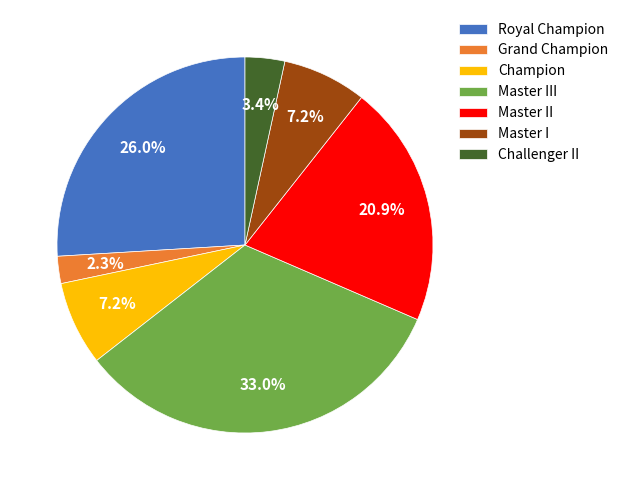

Is the sum of Champion and Royal Champion greater than half?

No